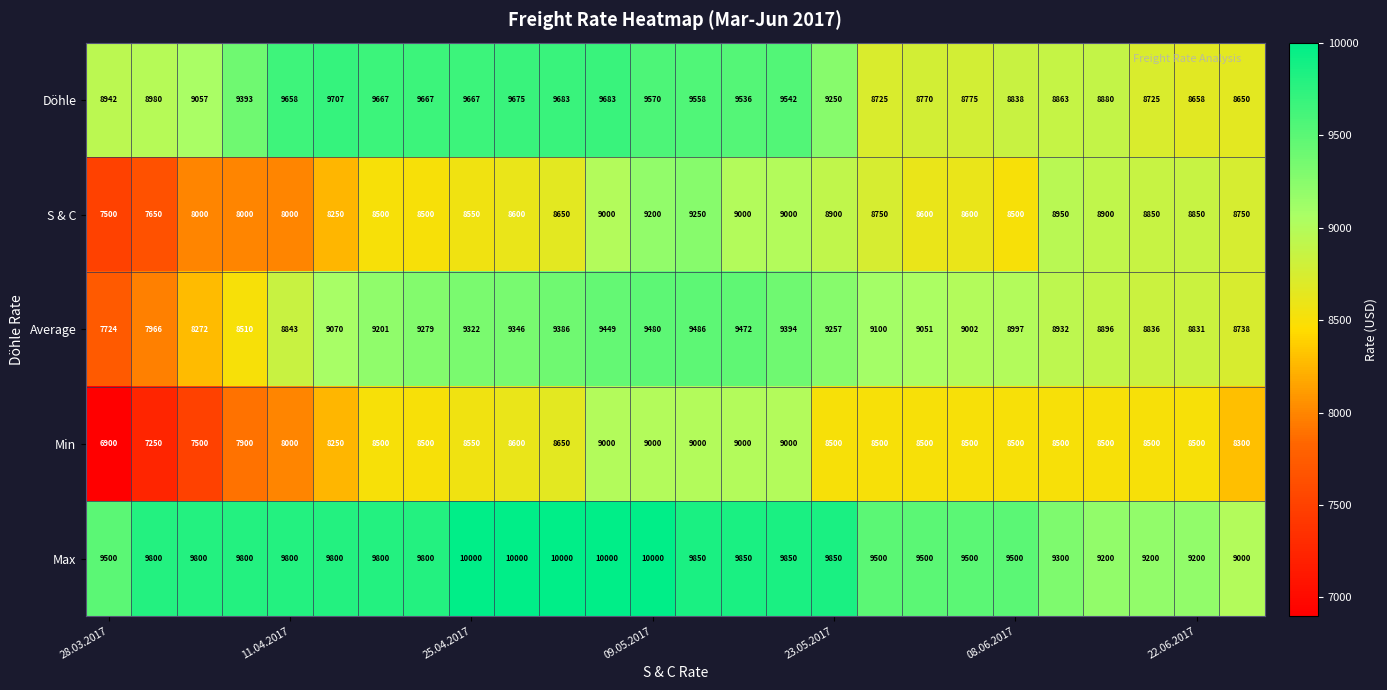

What is the smallest value displayed?

6900